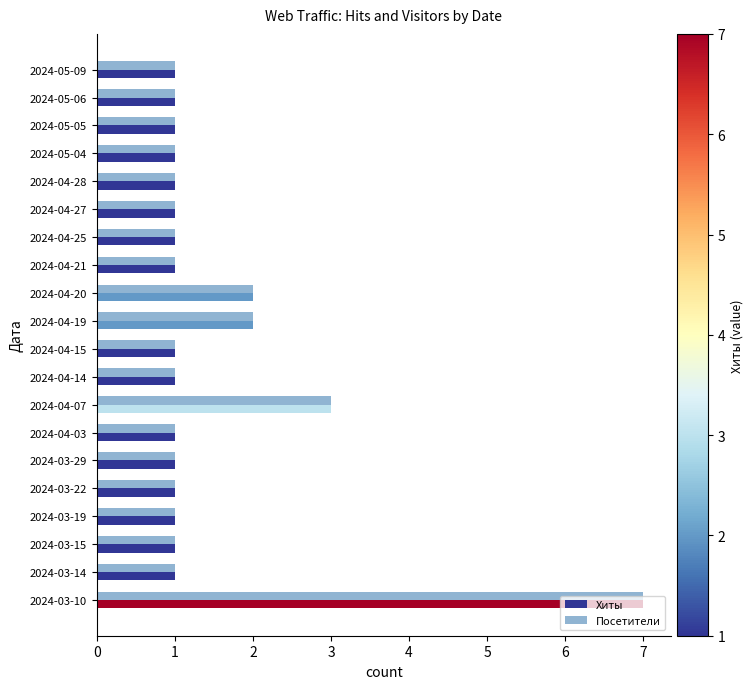

At which category is the sum across all series the highest?

2024-03-10